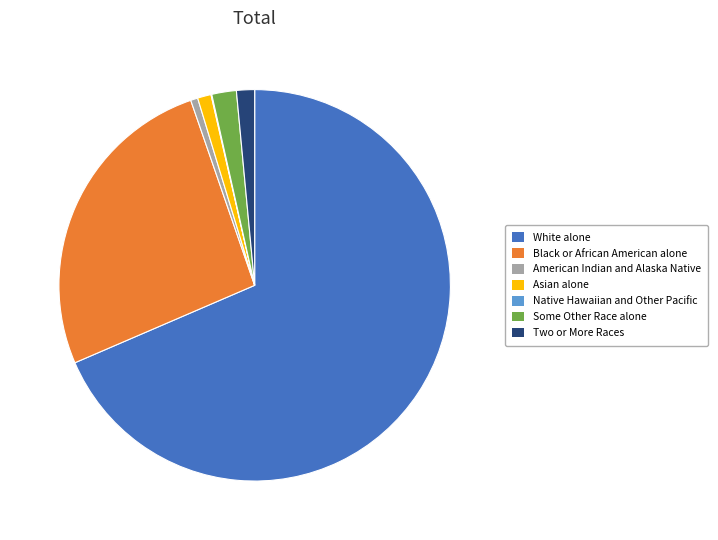

Is the sum of American Indian and Alaska Native and Black or African American alone greater than half?

No